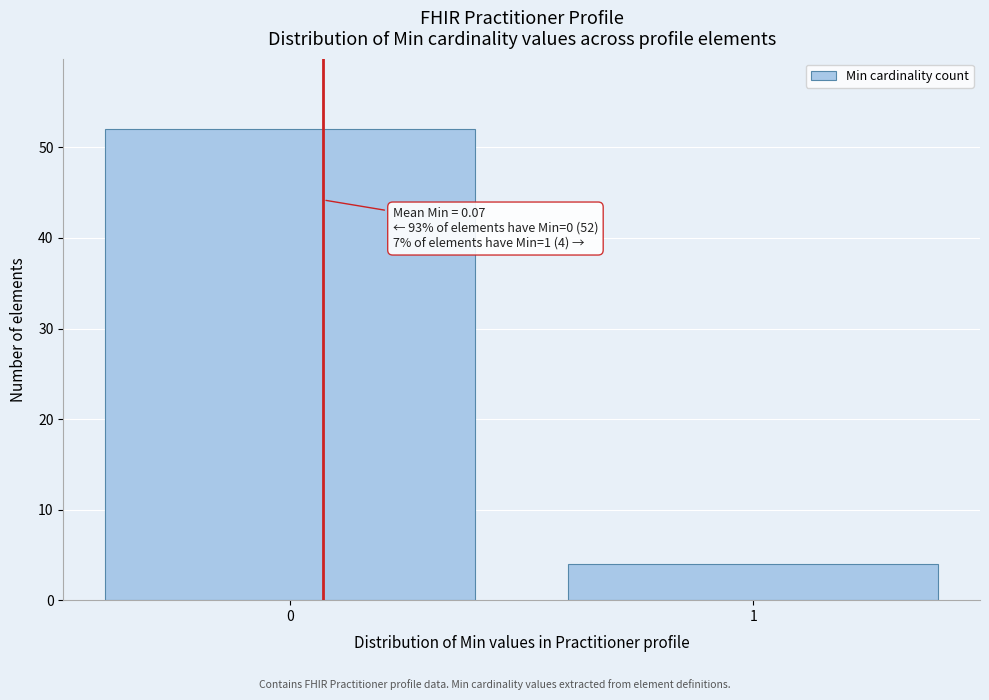

Reading right to left, transcribe all the data shown in this chart.

1=4	0=52